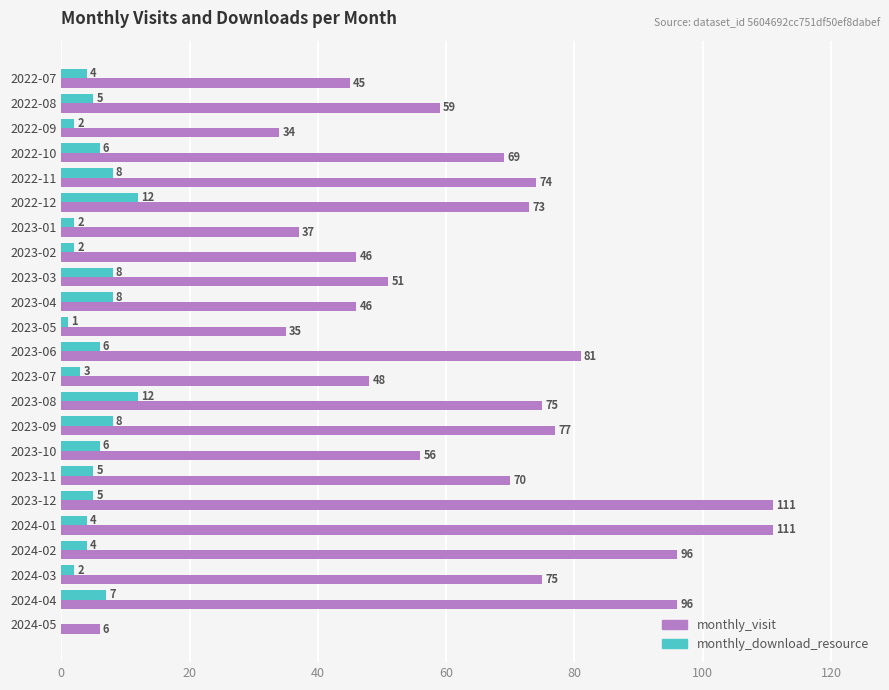

Is the value of monthly_visit at 2023-05 greater than the value of monthly_download_resource at 2023-06?

Yes